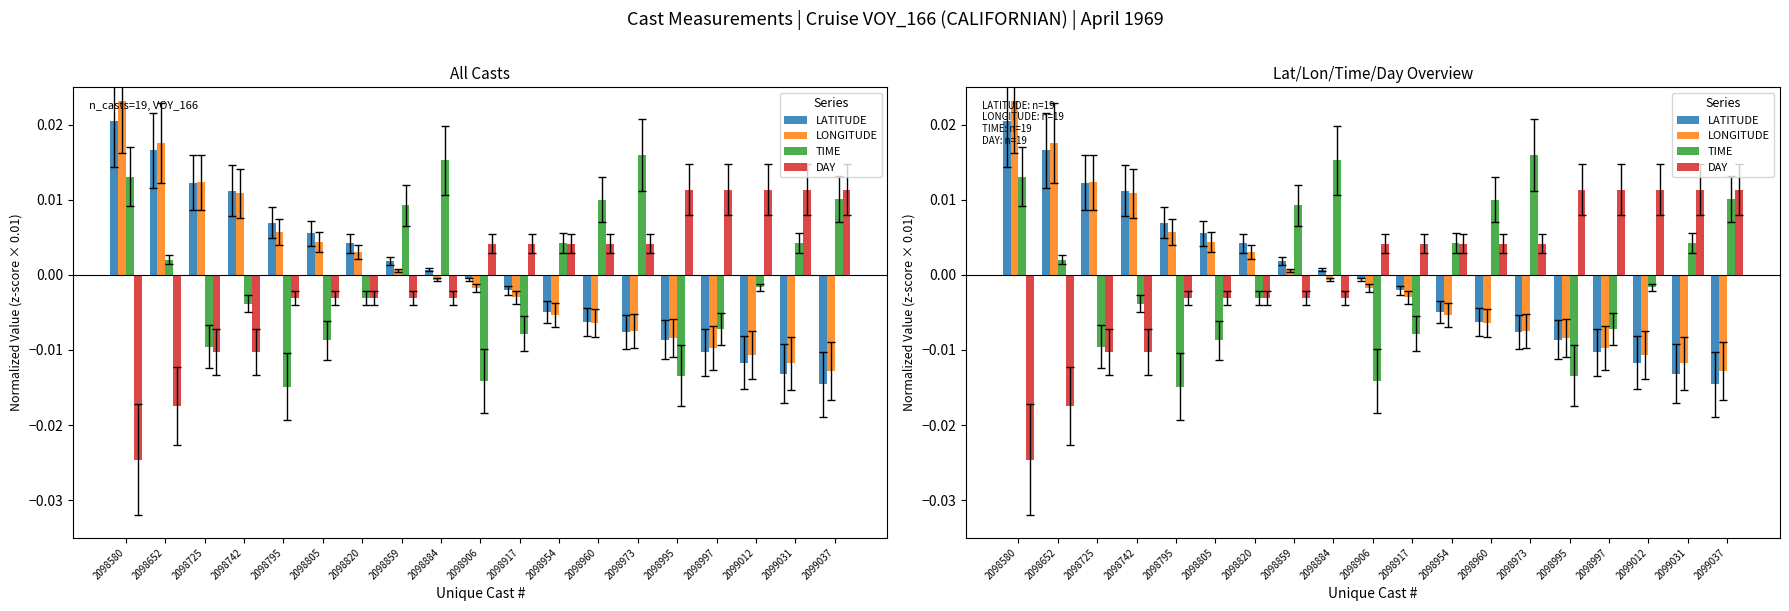

The TIME series shows 0.0 at 2098580. True or false?

False